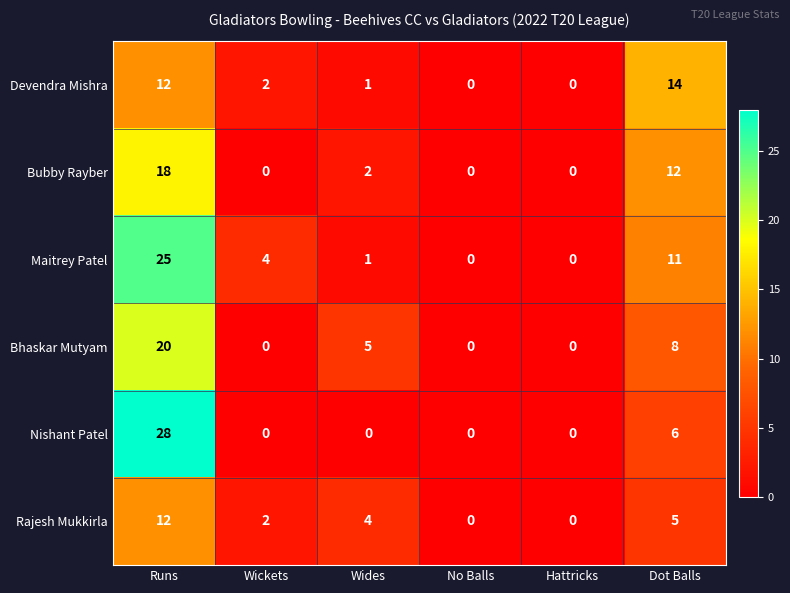

How many values in the Maitrey Patel series are below 4?

3